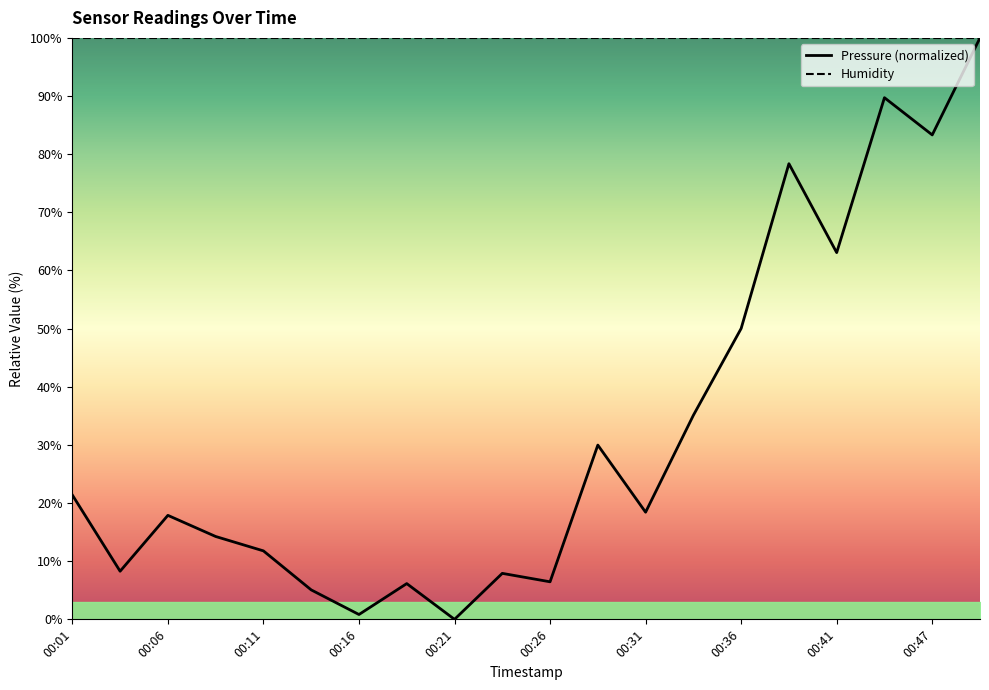

Is it true that pressure equals 20.7 at 13?

False